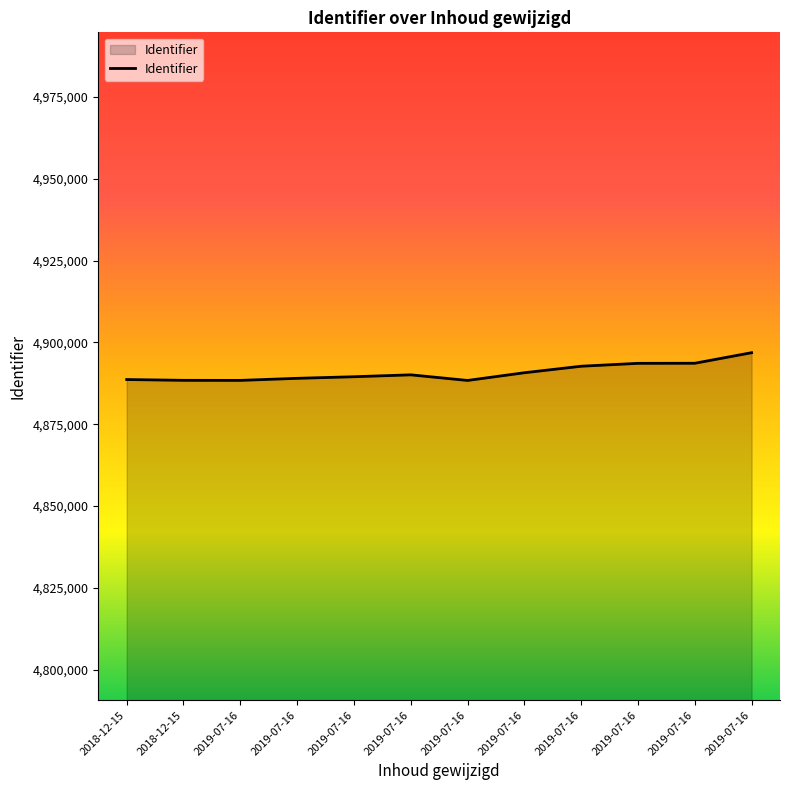

How many distinct data groups are displayed?

1